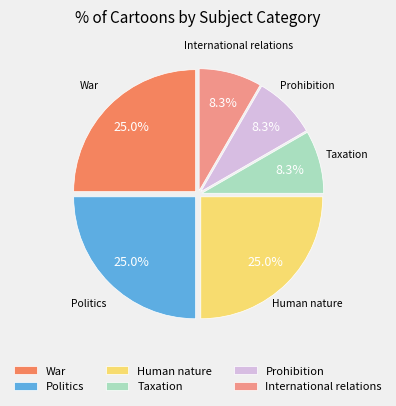

Is there any slice that represents more than half of the pie?

No